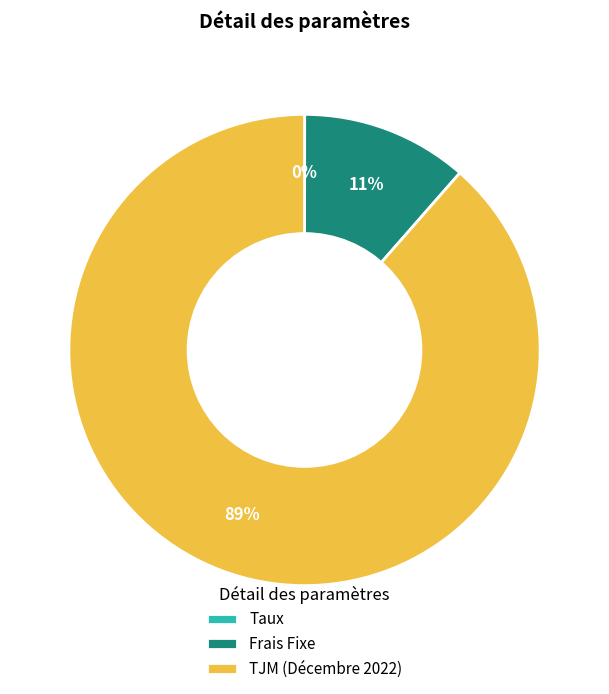

Which slice is the largest?

TJM (Décembre 2022)